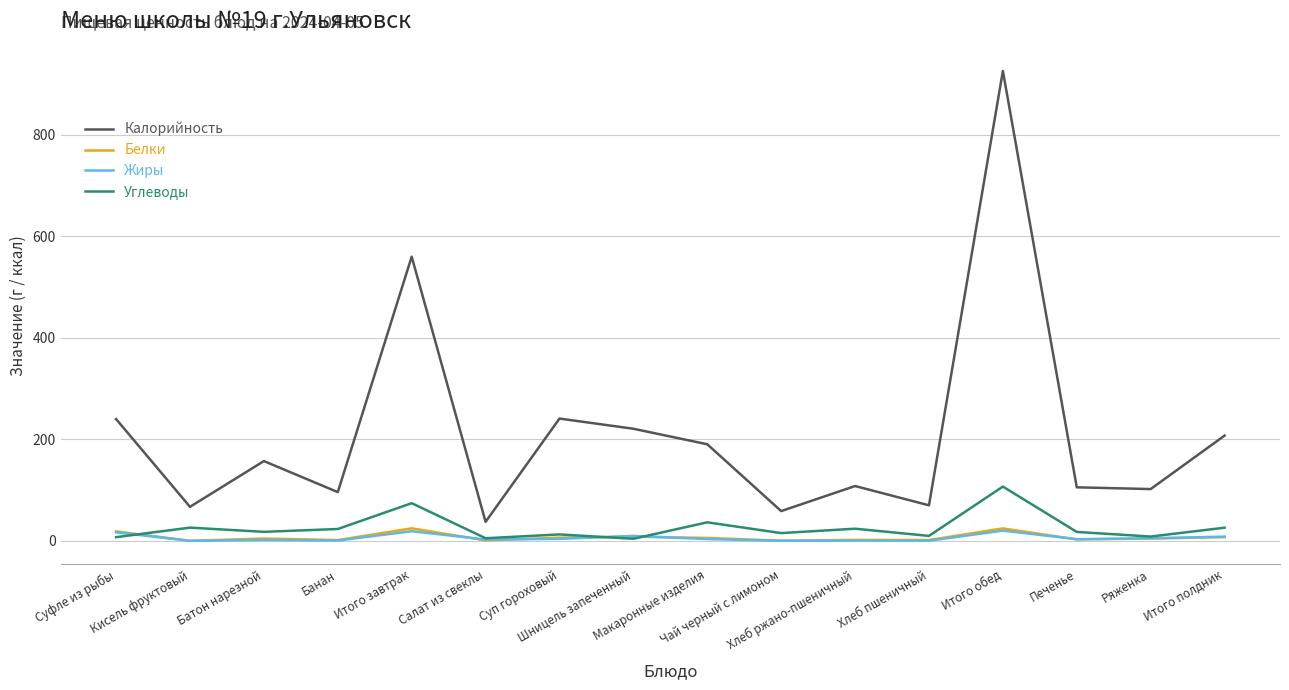

What is the sum of the Углеводы values at Кисель фруктовый and Макаронные изделия?

62.5